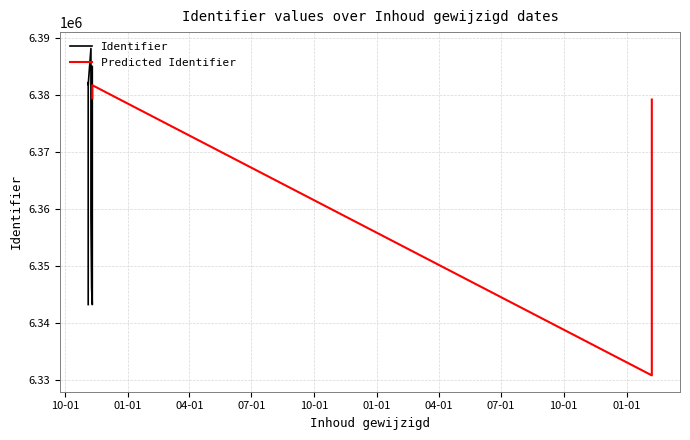

At which category does the data reach its first local peak?

2020-11-08